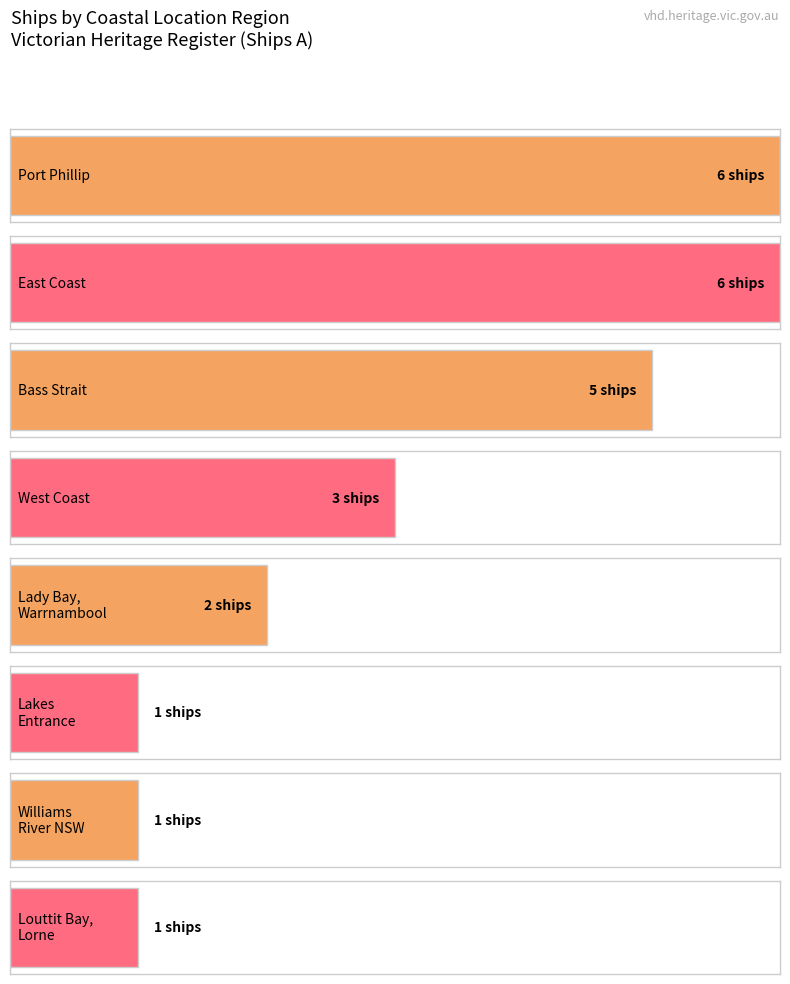

How many values are below 3?

4